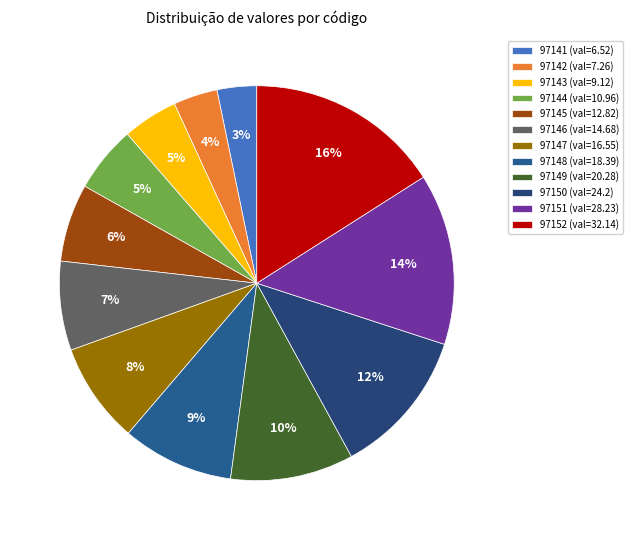

Combined, do 97149 and 97144 account for over 50%?

No